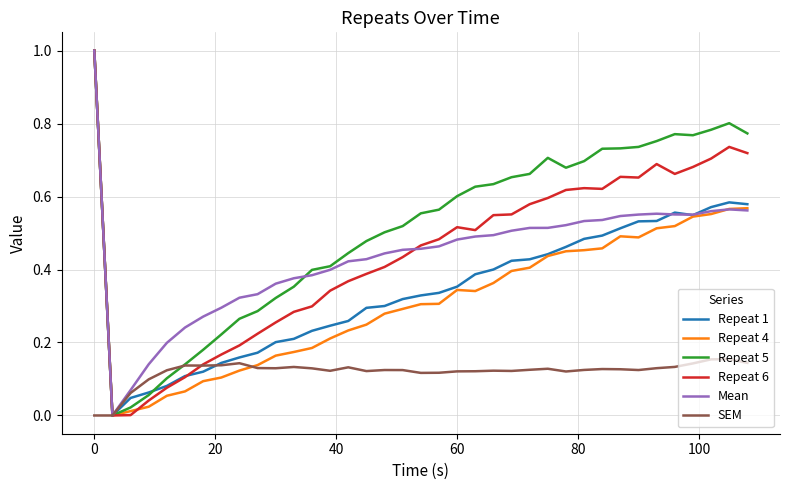

What is the maximum value for Repeat 6?

1.0